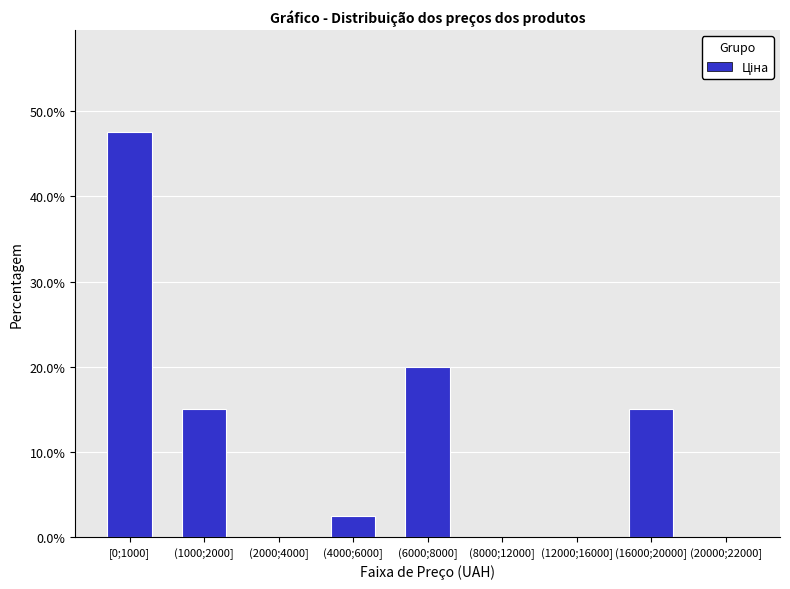

Reading left to right, what are all the values shown in this chart?

[0;1000]=47.5	(1000;2000]=15.0	(2000;4000]=0.0	(4000;6000]=2.5	(6000;8000]=20.0	(8000;12000]=0.0	(12000;16000]=0.0	(16000;20000]=15.0	(20000;22000]=0.0